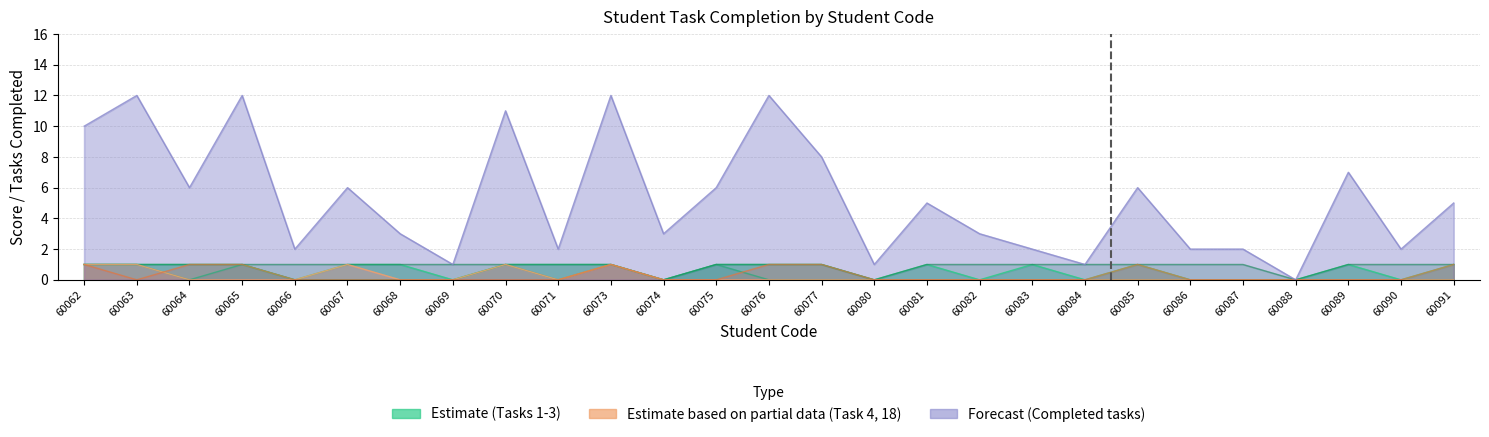

In Completed (col_22), how many points are lower than both neighbors (excluding endpoints)?

9